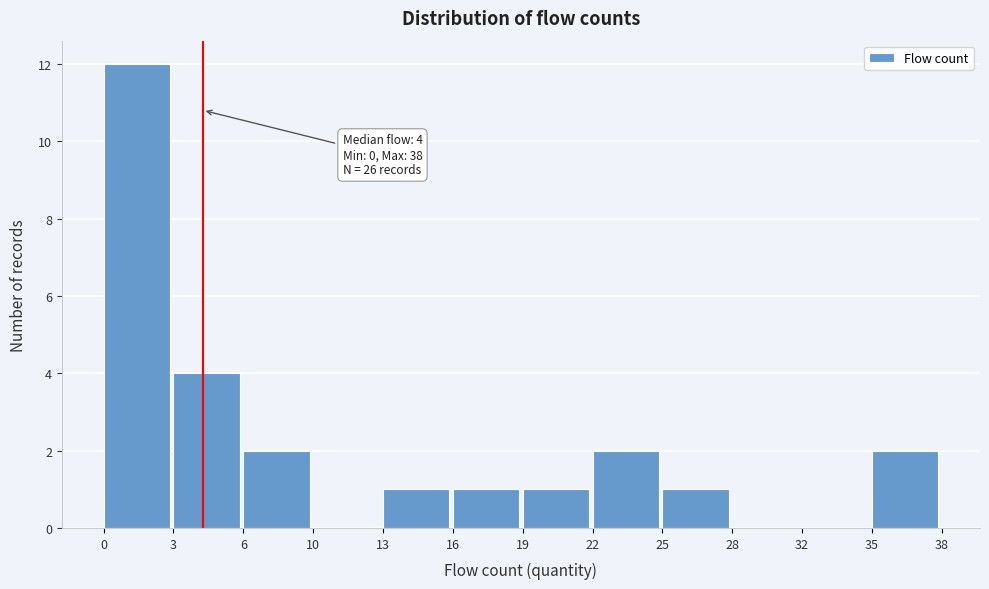

Reading left to right, transcribe all the data shown in this chart.

0=12	3=4	6=2	10=0	13=1	16=1	19=1	22=2	25=1	28=0	32=0	35=2